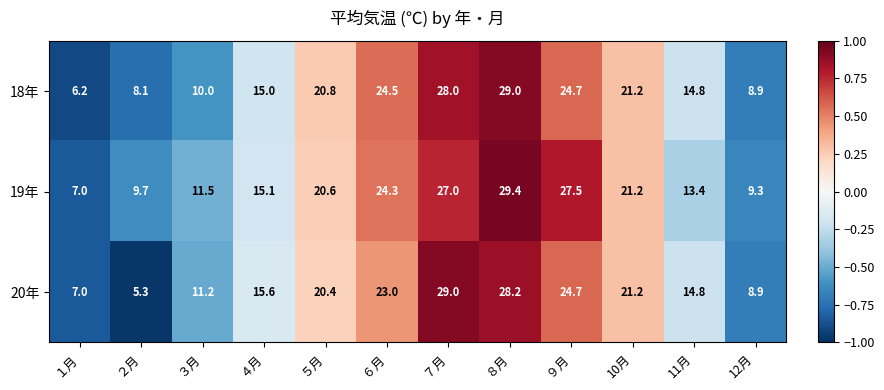

What is the sum of the 18年 values at ６月 and ２月?

32.6